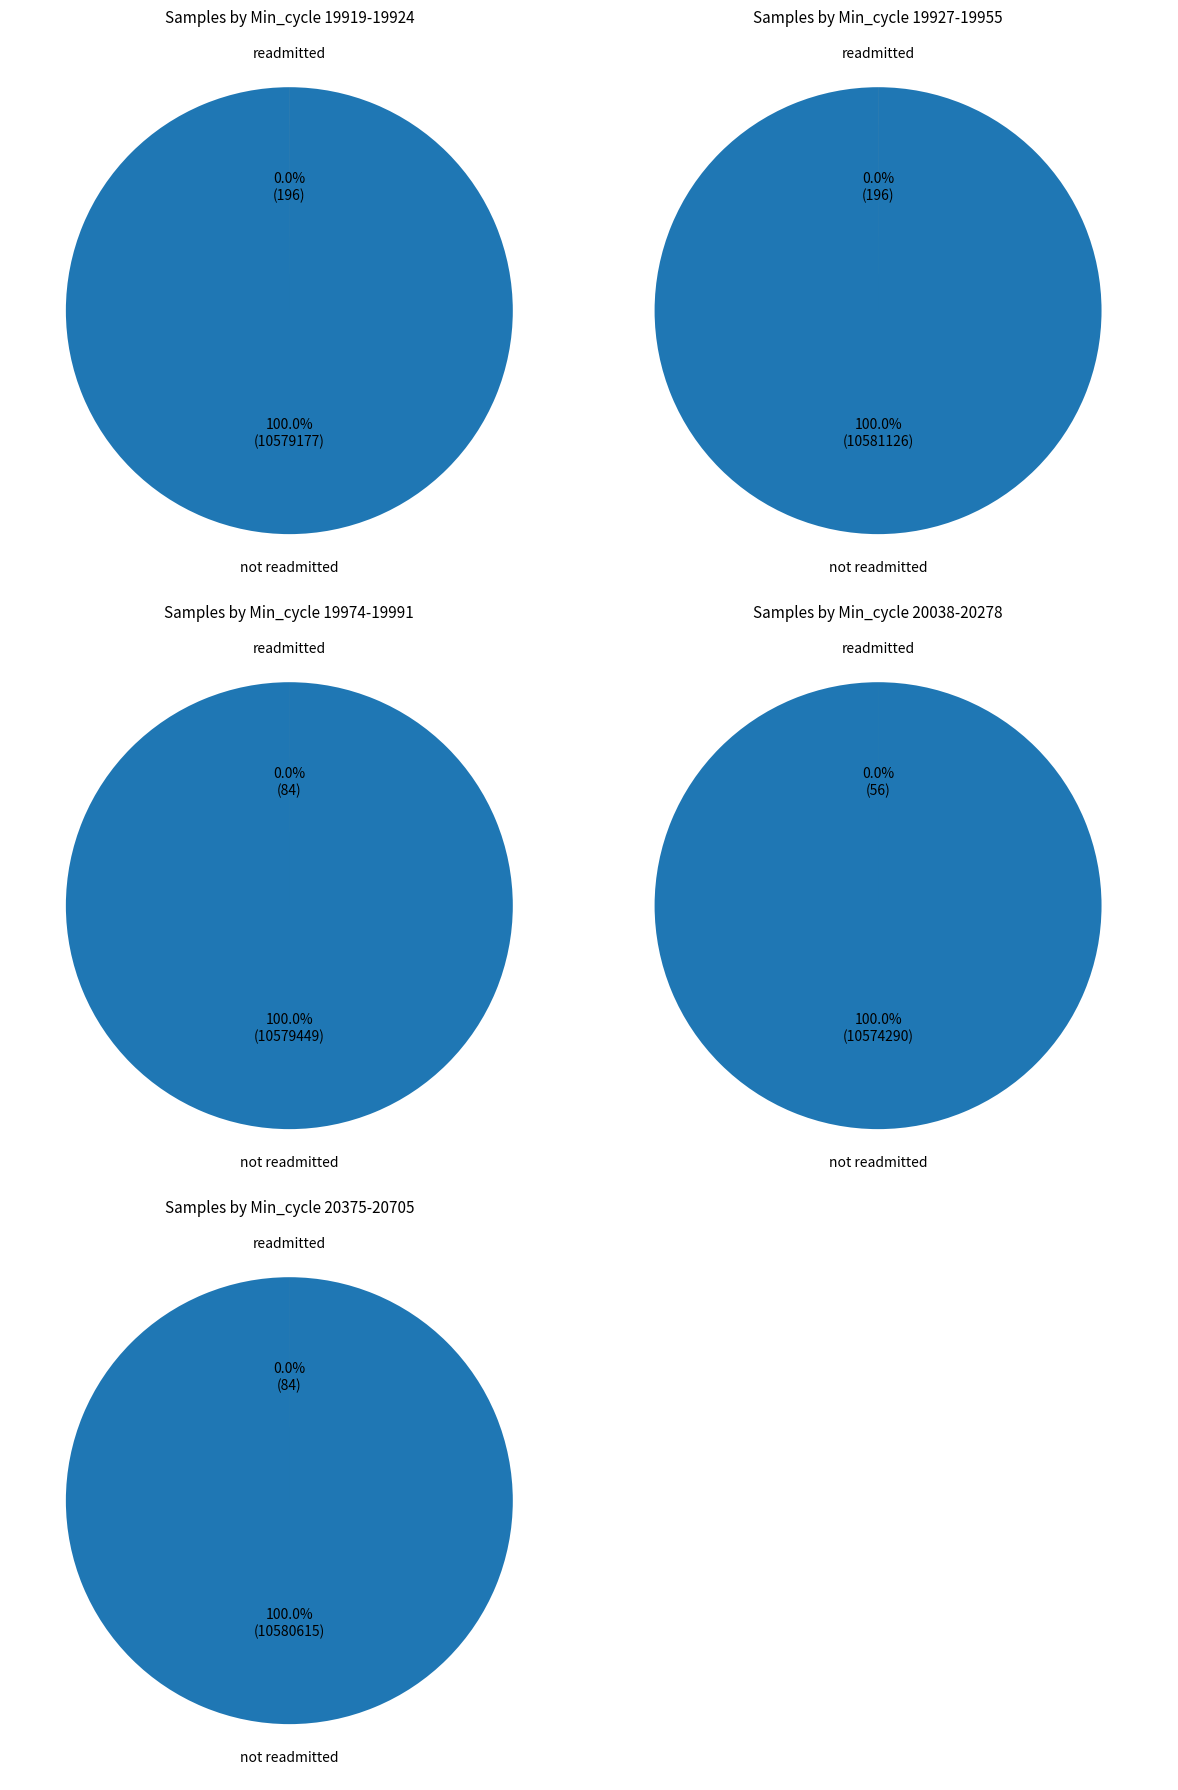

Rank the series by their average value, from lowest to highest.

readmitted, not readmitted